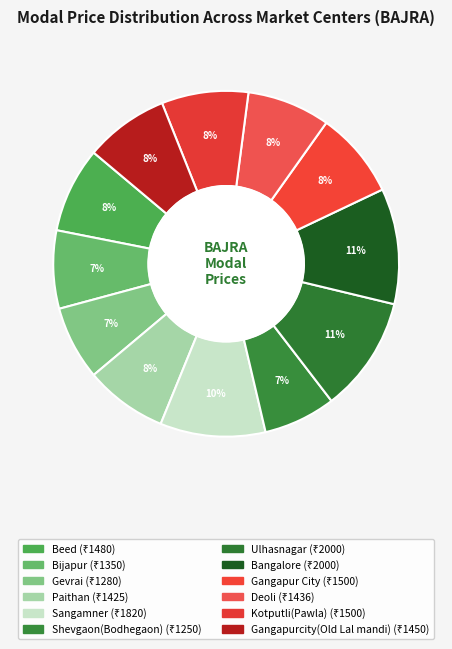

Count the number of slices in the pie.

12